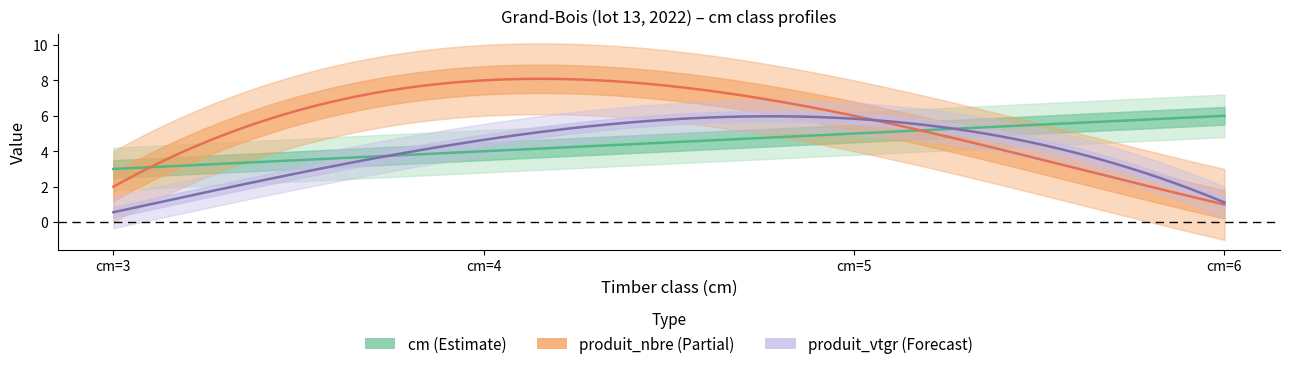

True or false: produit_nbre has a value of 3.1 at cm=3.

False